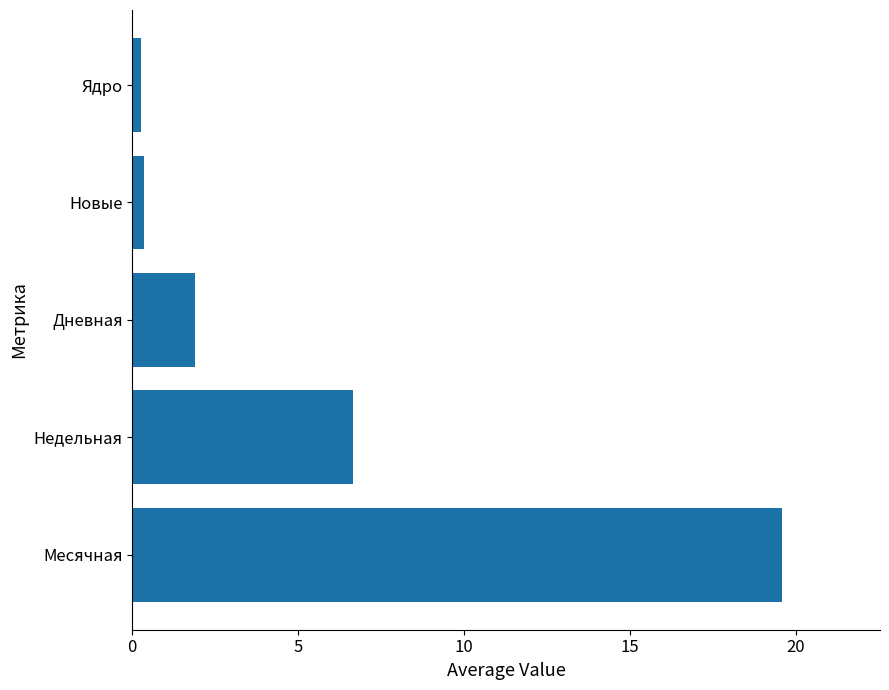

The chart shows a value of 19.6 at Месячная. True or false?

True